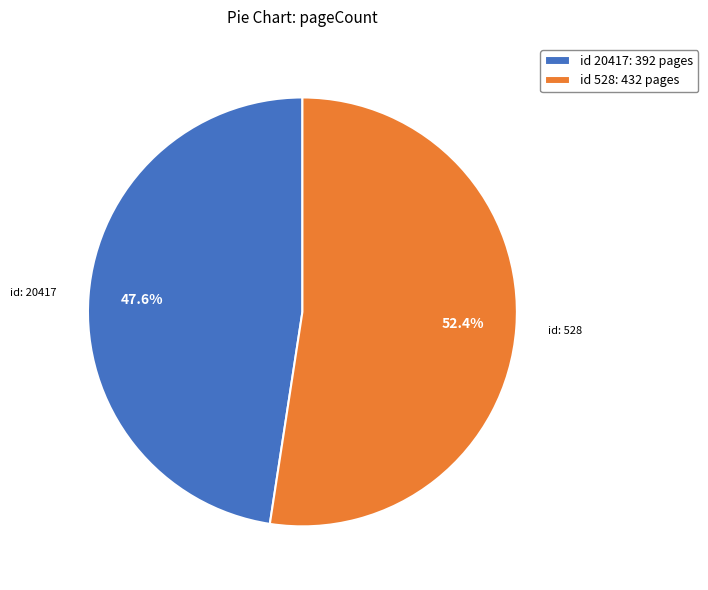

Do id 528: 432 pages and id 20417: 392 pages together represent more than half of the pie?

Yes